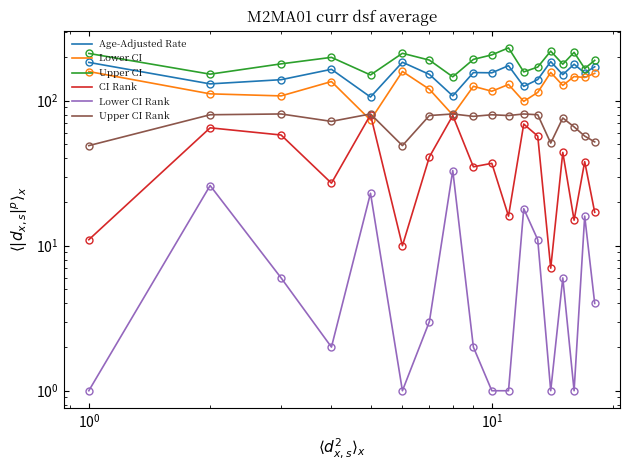

What are all the series names shown in the legend?

Age-Adjusted Rate, Lower CI, Upper CI, CI Rank, Lower CI Rank, Upper CI Rank